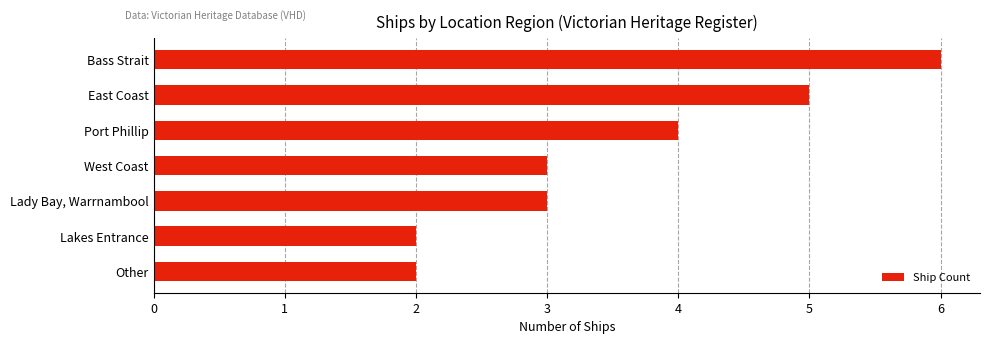

Count the values in the range 2 to 5.

6